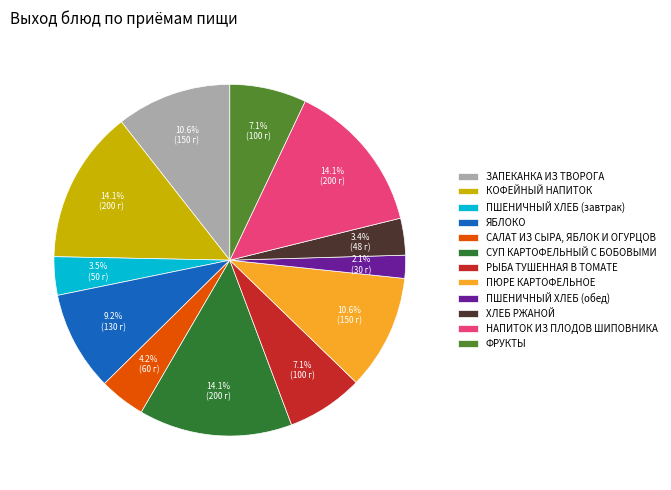

Does САЛАТ ИЗ СЫРА, ЯБЛОК И ОГУРЦОВ represent more than half of the total?

No